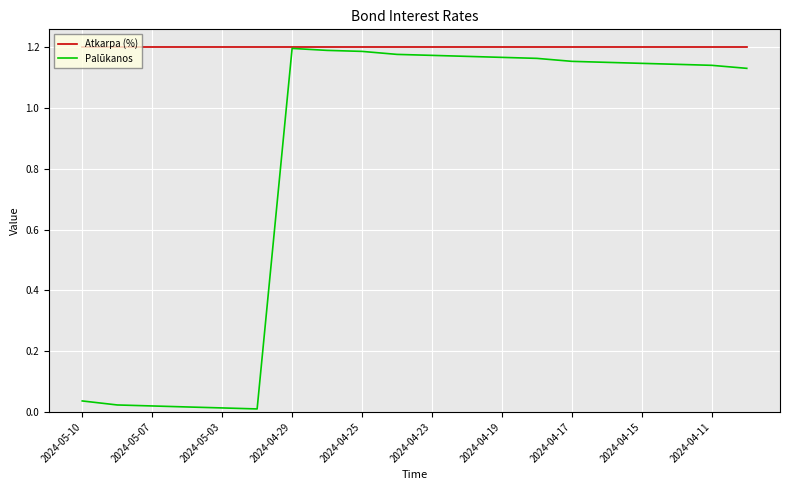

List the series in order of their overall mean, highest first.

Atkarpa (%), Palūkanos